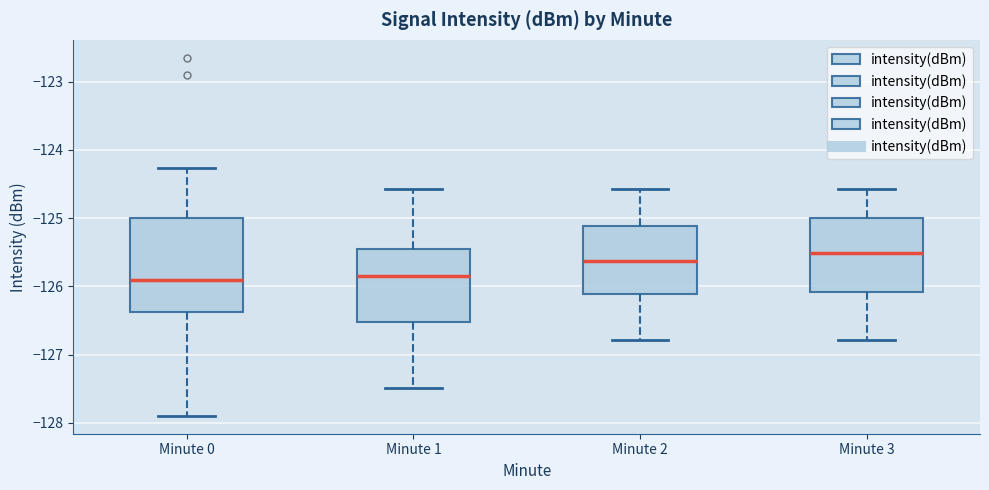

Where is the lower edge of the box for Minute 3 on the y-axis? The values are not printed on the chart, so give them approximately, as read against the axis.

-126.1